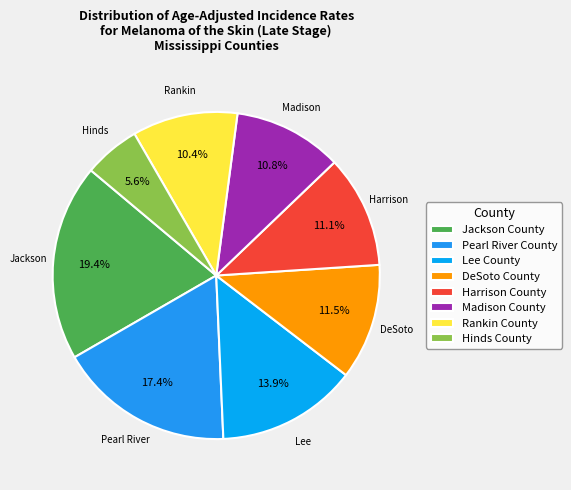

How many slices are in this pie chart?

8